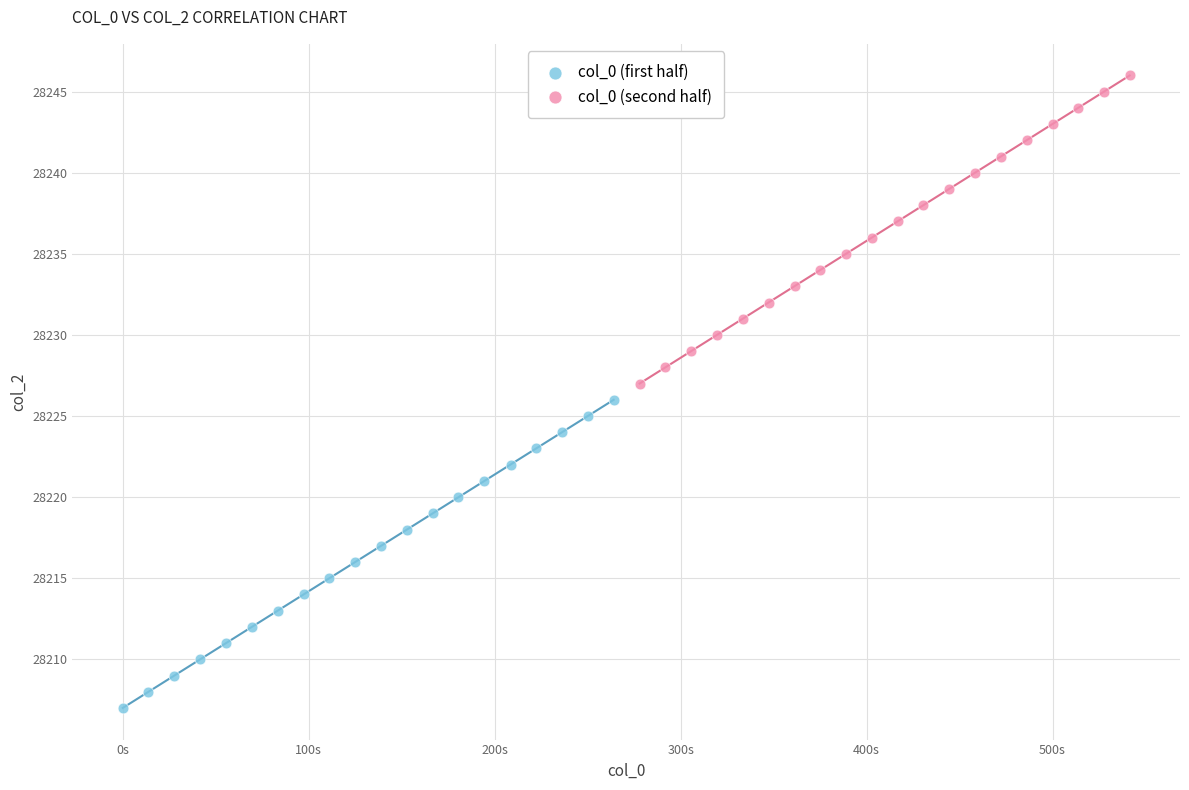

Which series reaches the minimum Y coordinate?

col_0 (first half)